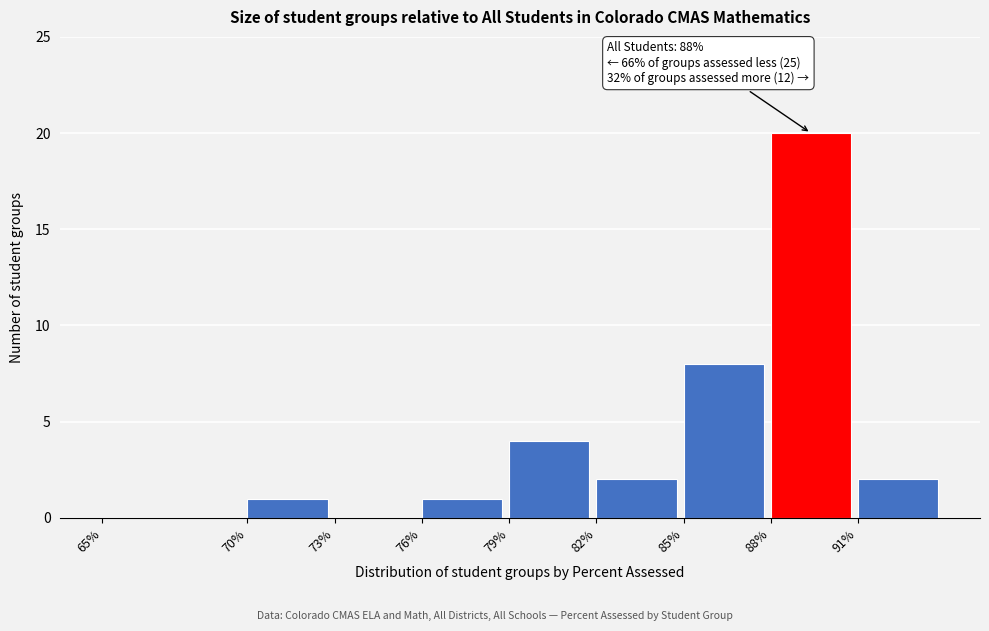

Reading left to right, extract all data points from this chart.

65%=0	70%=1	73%=0	76%=1	79%=4	82%=2	85%=8	88%=20	91%=2